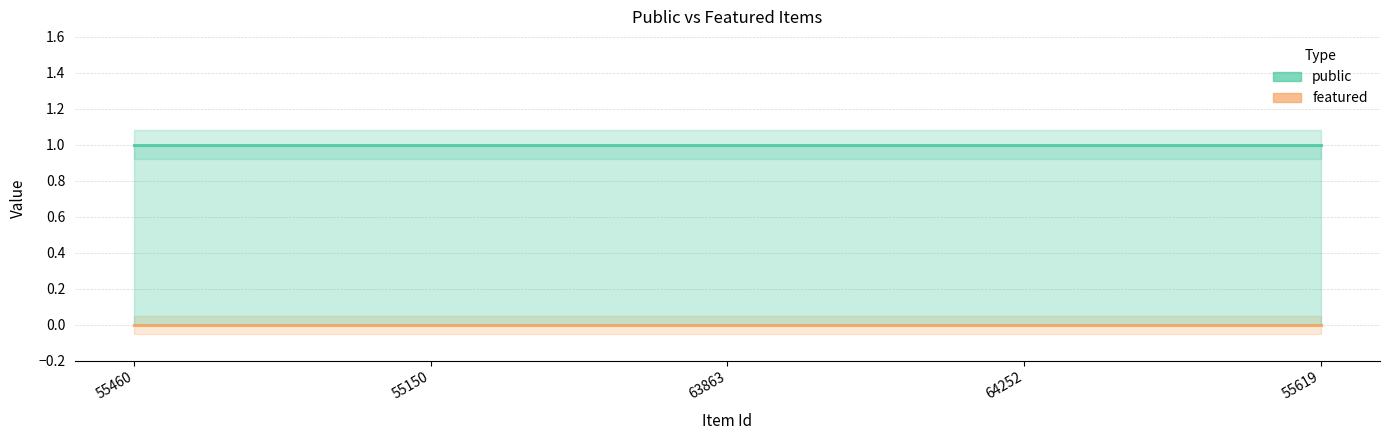

True or false: featured and public intersect in this chart.

False